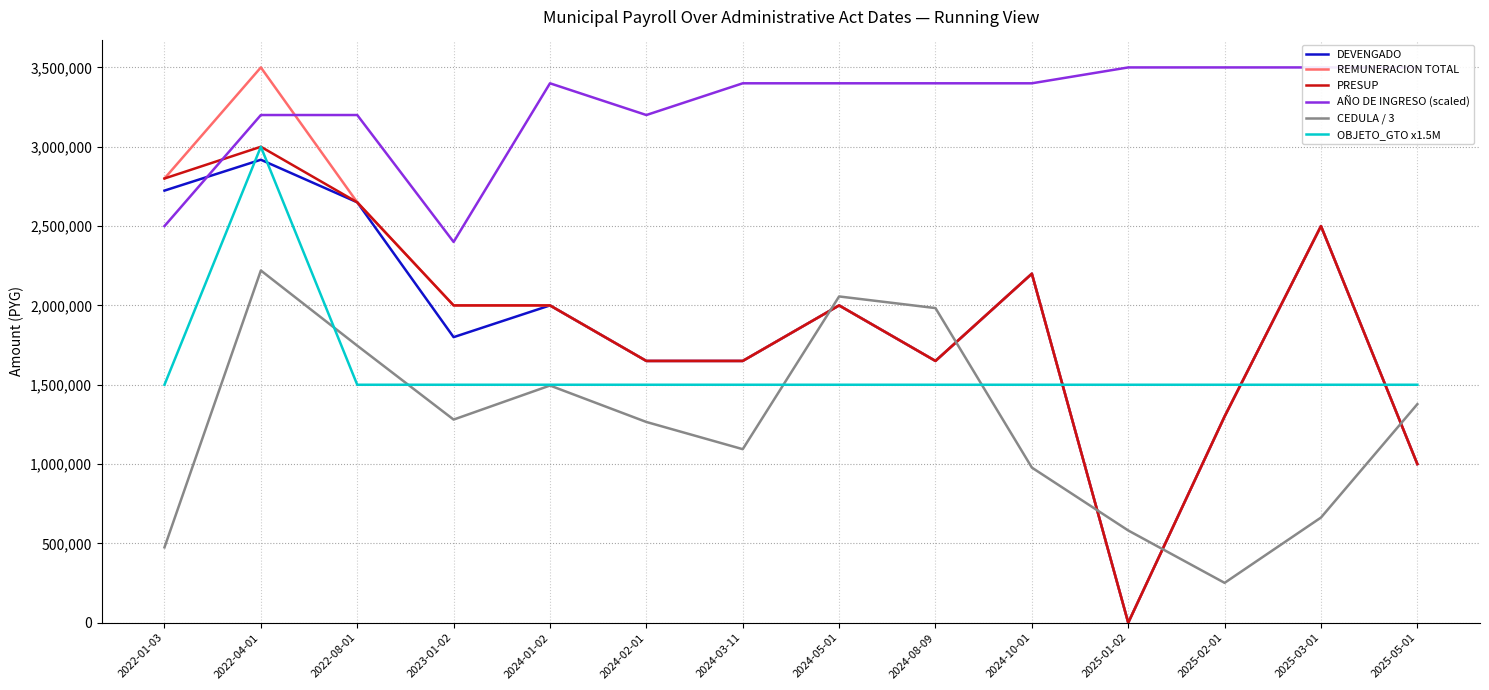

The PRESUP series shows 1875141.1 at 2022-01-03. True or false?

False